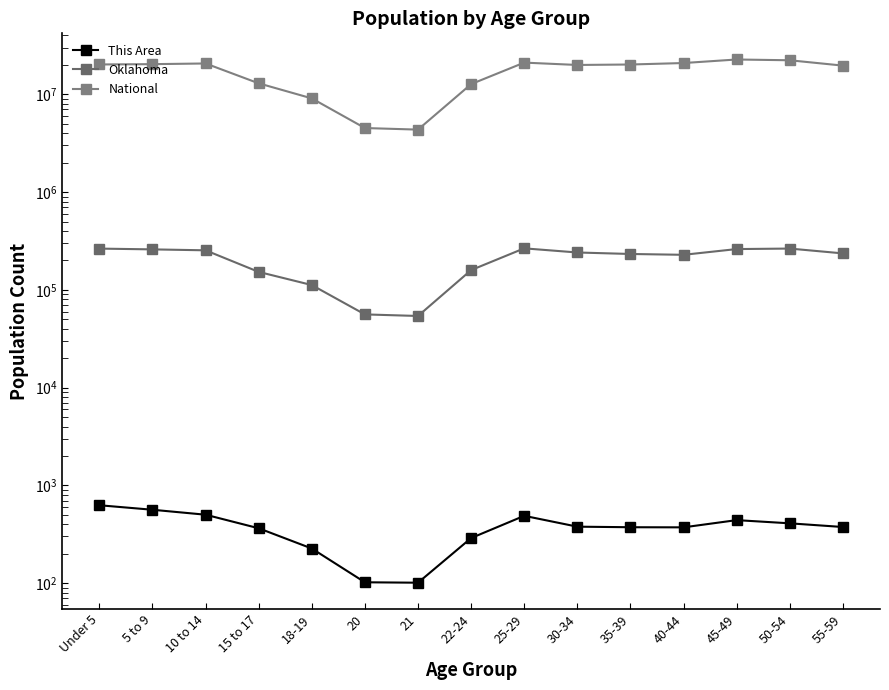

What position from the left is 15 to 17?

4